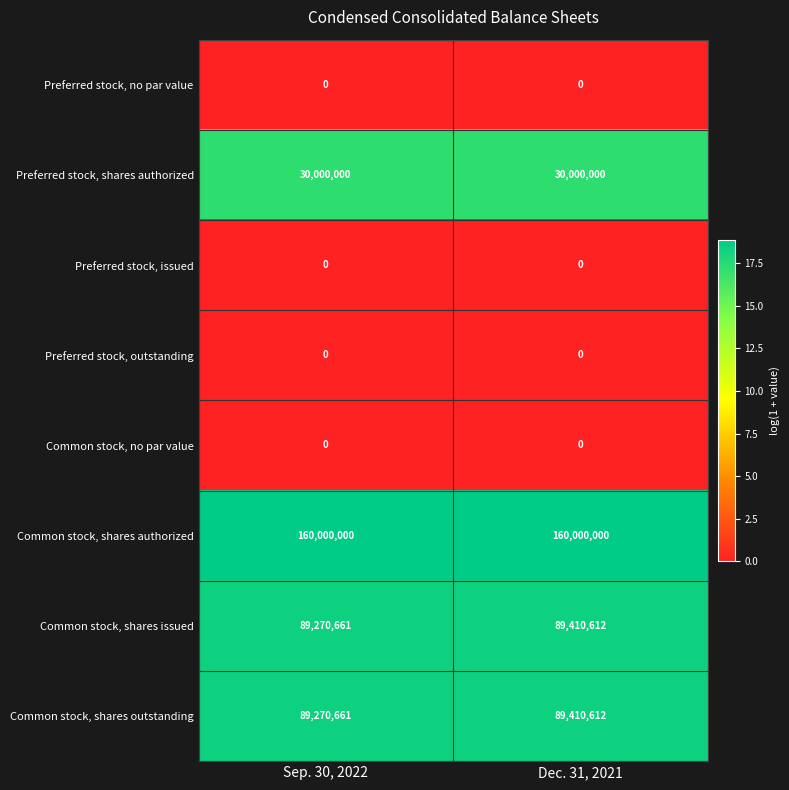

At how many categories does at least one series exceed 5?

2